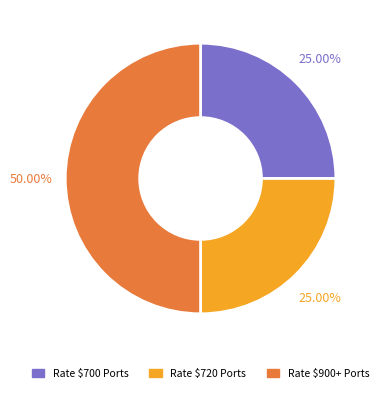

Does any single category account for the majority?

No